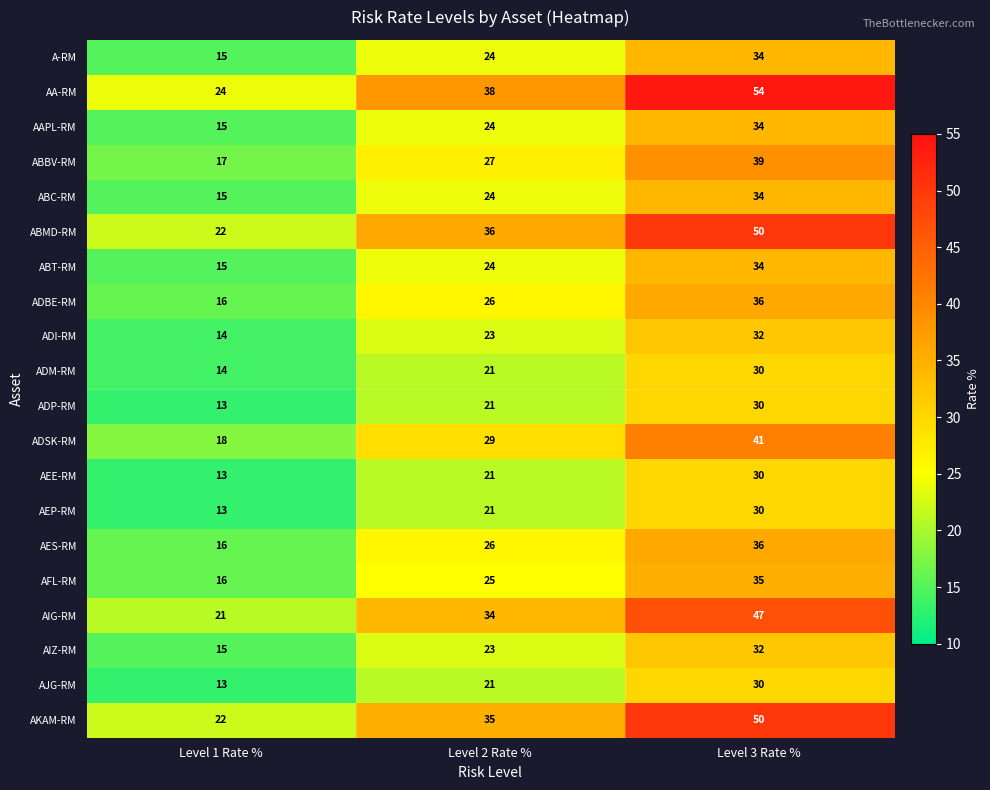

What is the difference between the maximum and minimum values in the AEP-RM series?

17